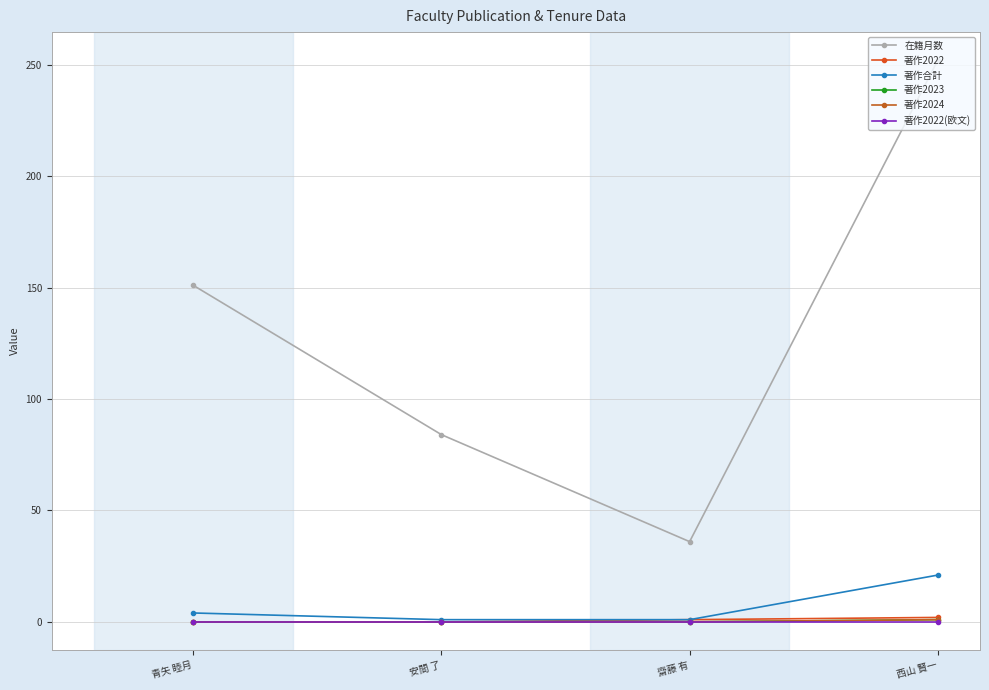

Reading left to right, extract all data points from this chart.

在籍月数: 青矢 睦月=151	安間 了=84	齋藤 有=36	西山 賢一=252
著作2022: 青矢 睦月=0	安間 了=0	齋藤 有=1	西山 賢一=2
著作合計: 青矢 睦月=4	安間 了=1	齋藤 有=1	西山 賢一=21
著作2023: 青矢 睦月=0	安間 了=0	齋藤 有=0	西山 賢一=1
著作2024: 青矢 睦月=0	安間 了=0	齋藤 有=0	西山 賢一=1
著作2022(欧文): 青矢 睦月=0	安間 了=0	齋藤 有=0	西山 賢一=0